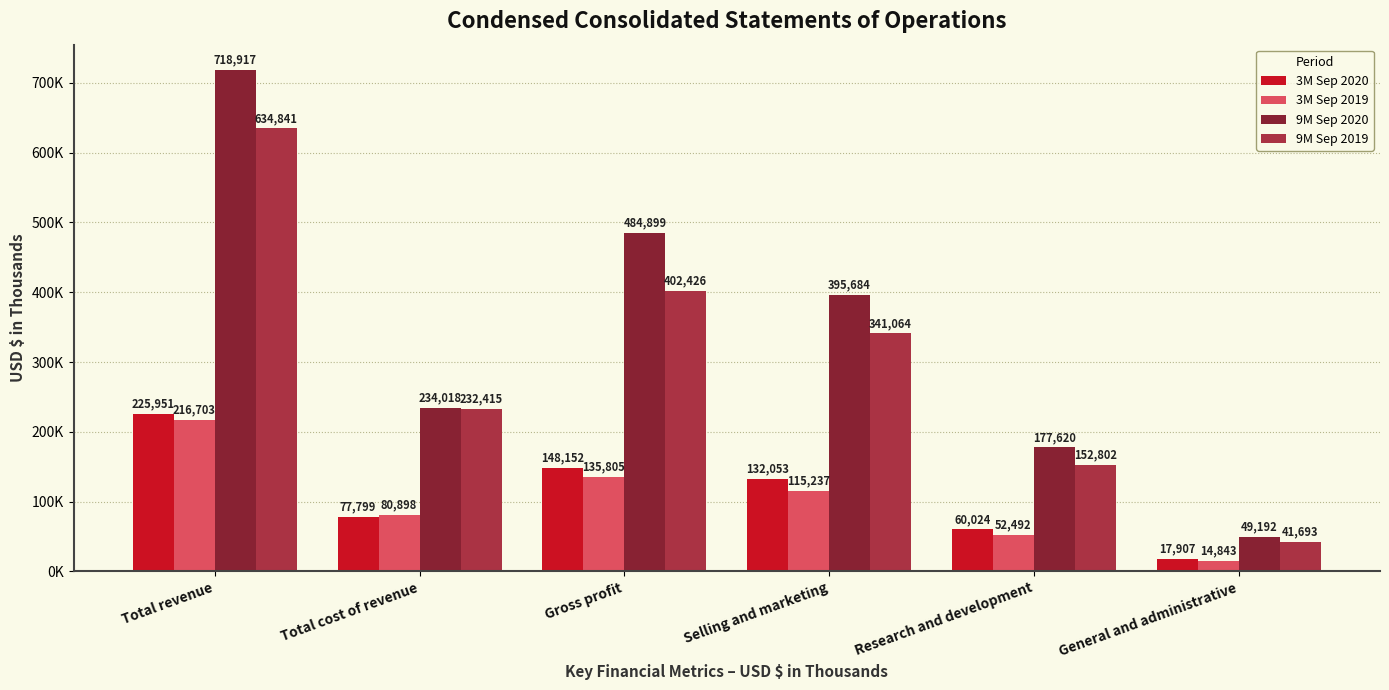

What are all the series names shown in the legend?

3M Sep 2020, 3M Sep 2019, 9M Sep 2020, 9M Sep 2019